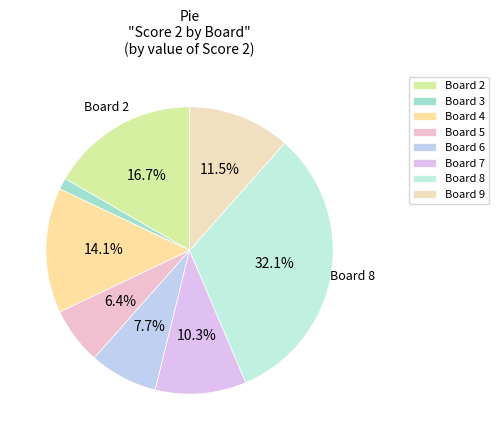

To the nearest percent, what is the difference between the largest and smallest slice percentages?

31%